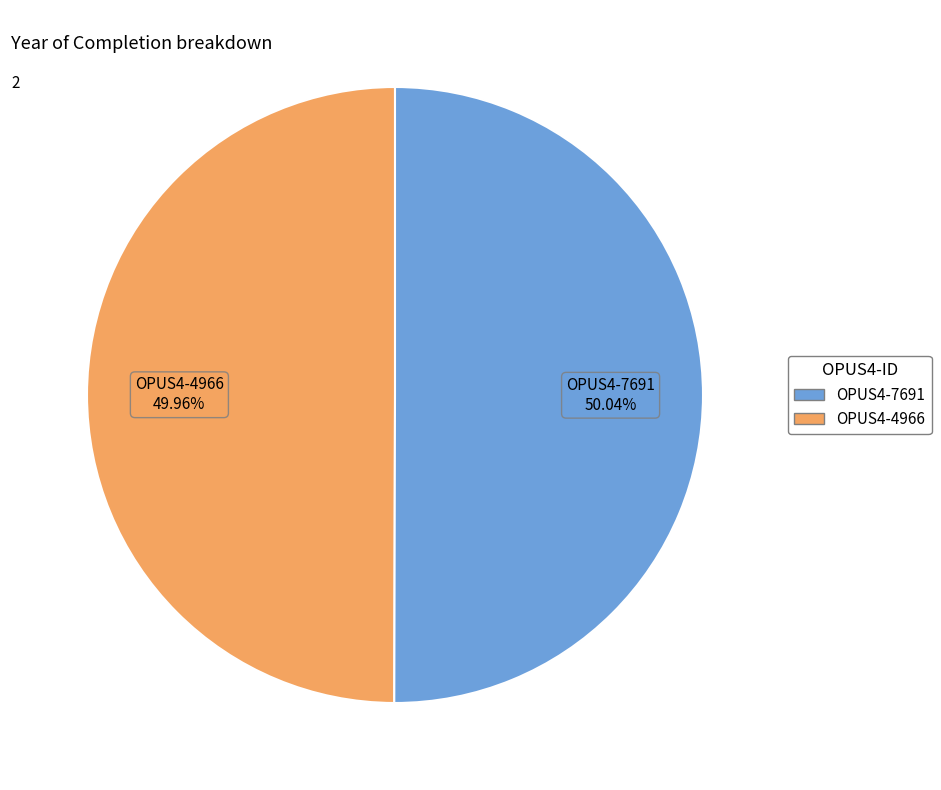

Count the number of slices in the pie.

2